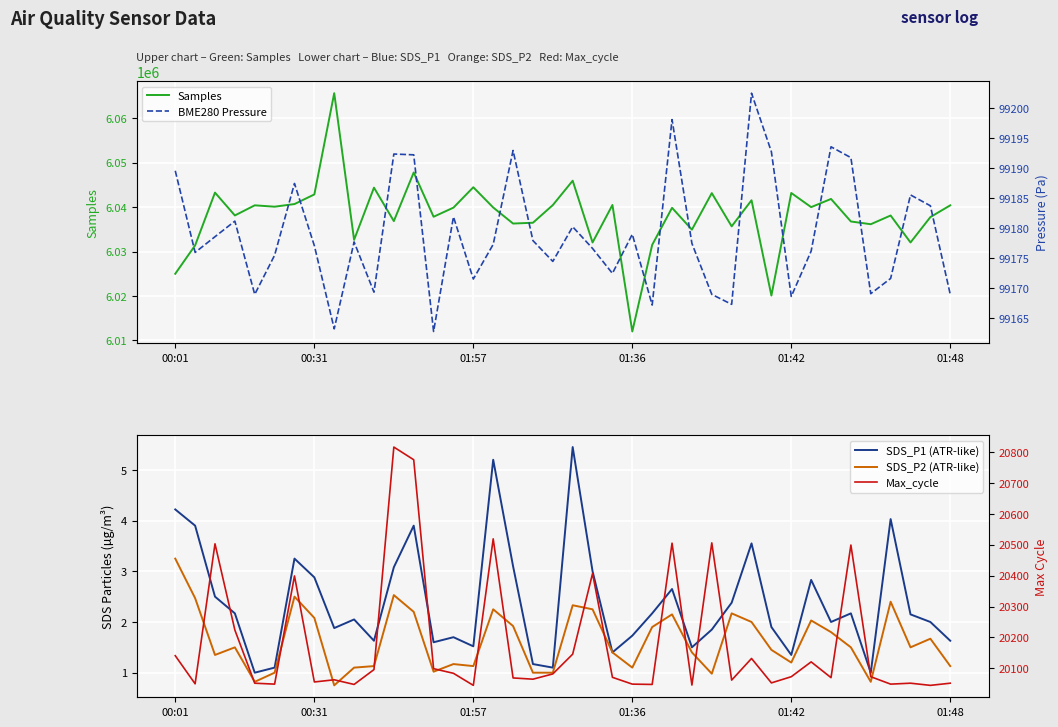

Where is SDS_P2 (ATR-like) nearest to the value 2?

29